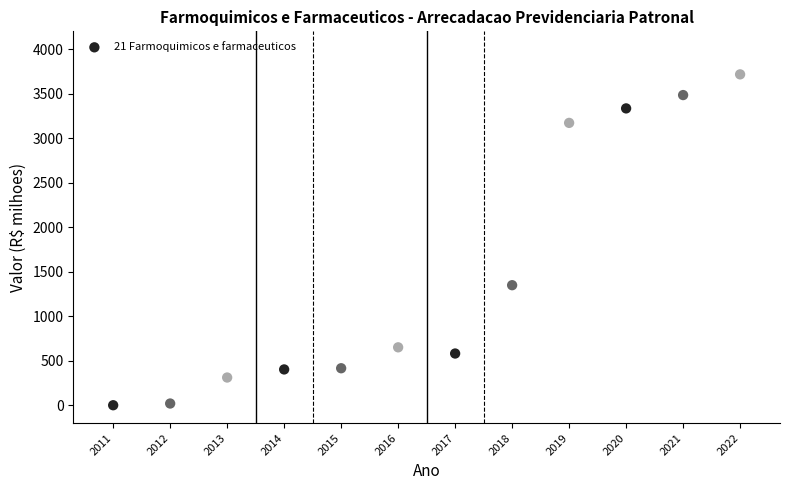

What Y value in the scatter plot is closest to 1858?

1348.6